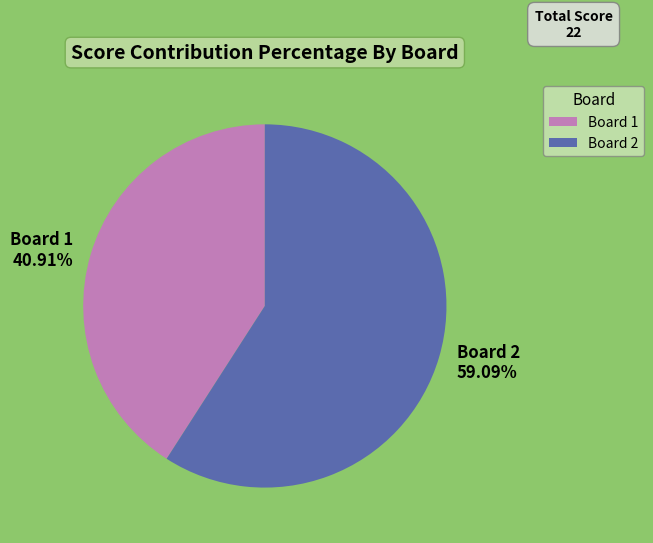

What is the ratio of the value at Board 2 to the value at Board 1?

1.4